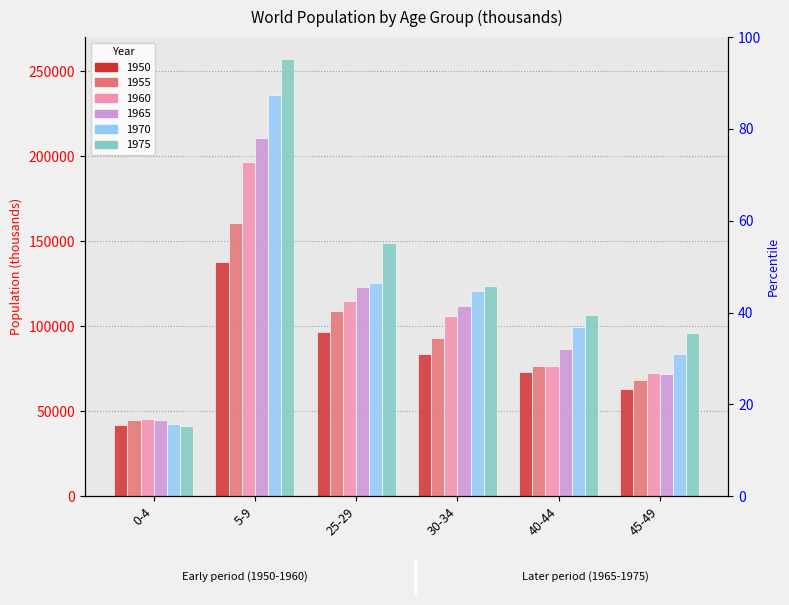

How many bars are there in each group?

6